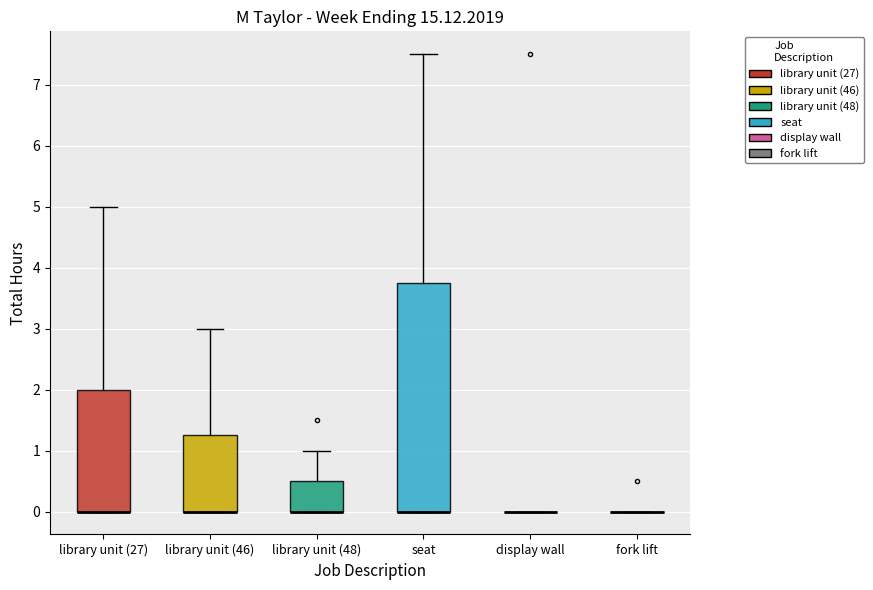

Where is the upper edge of the box for seat on the y-axis? The values are not printed on the chart, so give them approximately, as read against the axis.

3.8